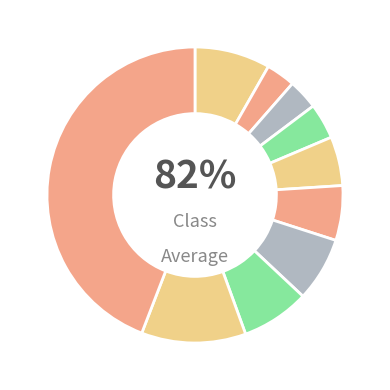

Is it true that pct95 is 44% of the pie?

True